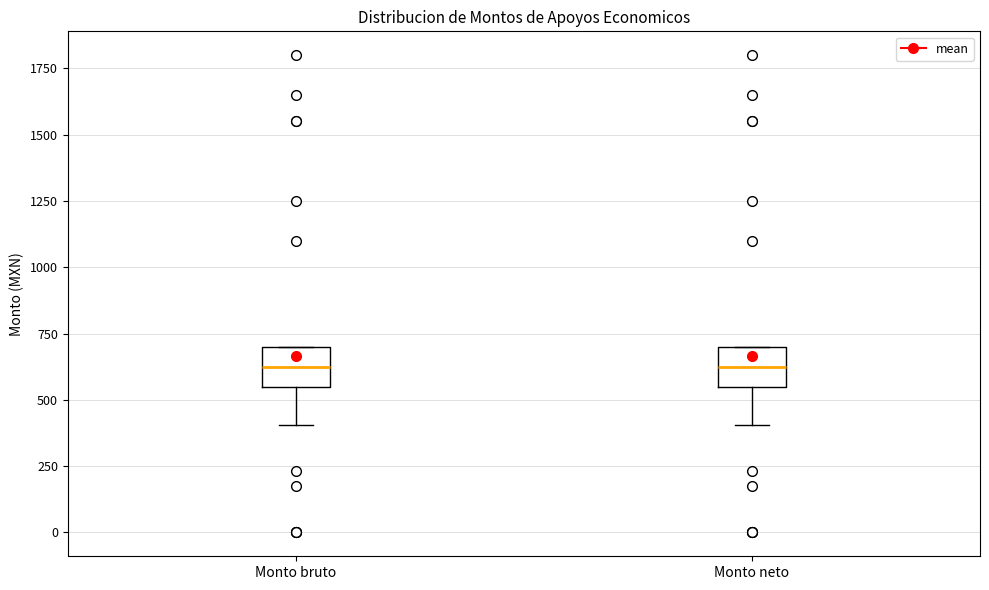

Reading left to right, read every box against the y-axis: the position of its median line, the range the box covers, and the ends of its whiskers. The values are not printed on the chart, so give them approximately, as read against the axis.

Monto bruto: median 650, box 550 to 700, whiskers 400 to 700
Monto neto: median 650, box 550 to 700, whiskers 400 to 700